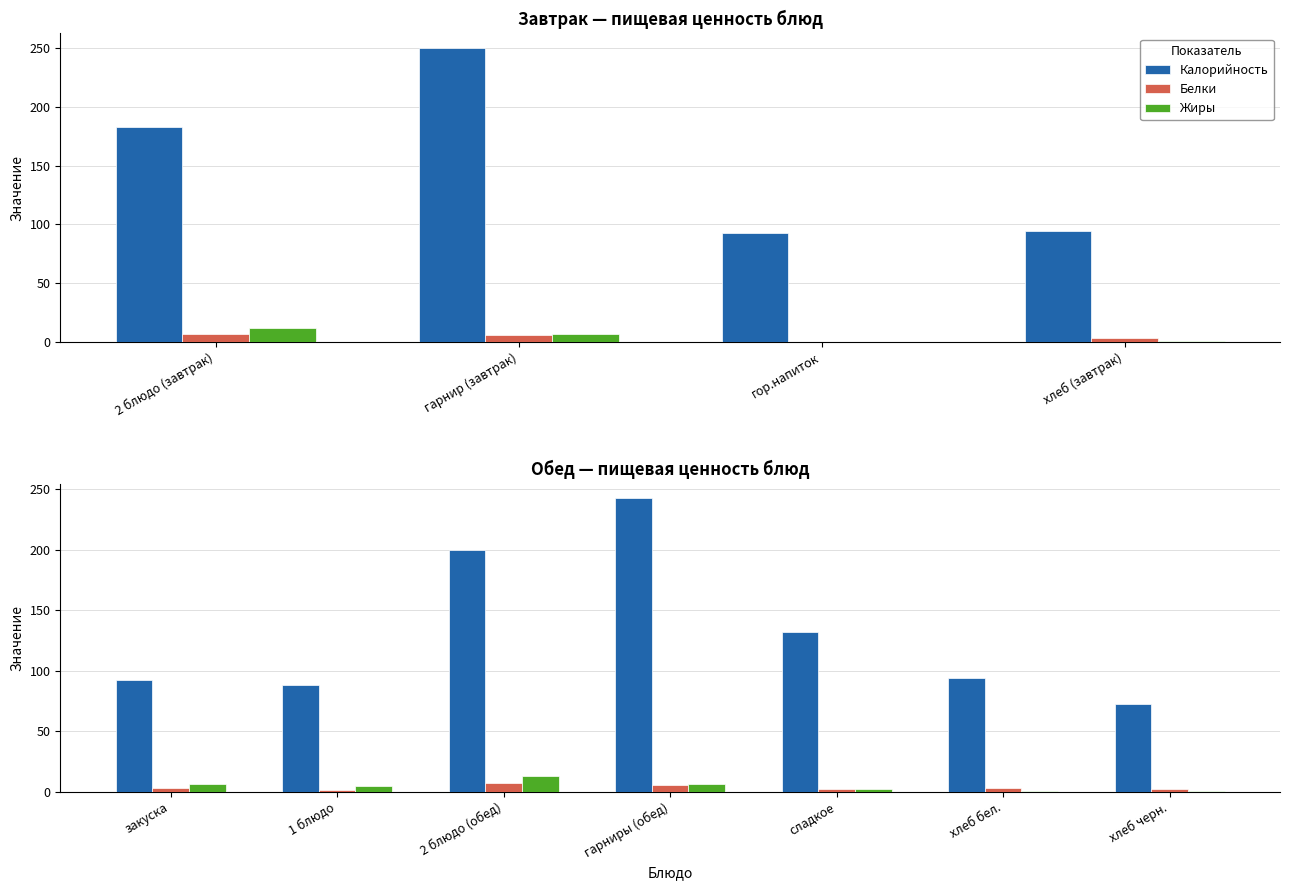

What is the difference between the second highest and minimum values in the Жиры series?

6.5